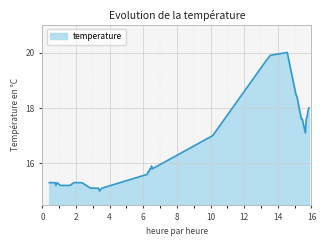

What is the minimum value shown in the chart?

15.0